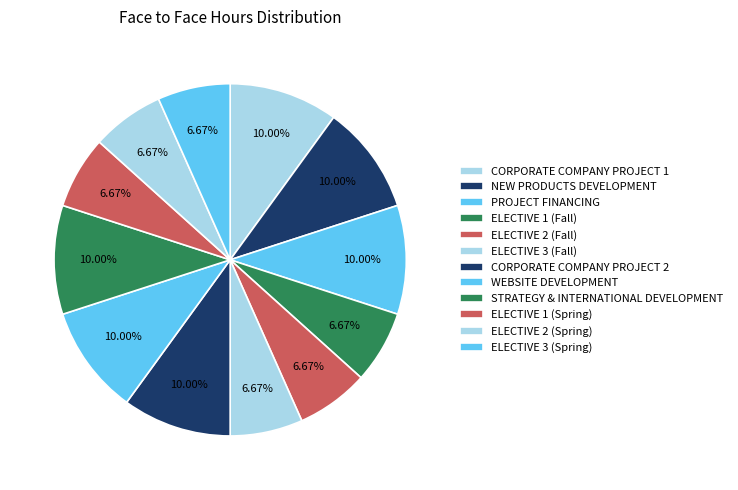

How many slices are in this pie chart?

12